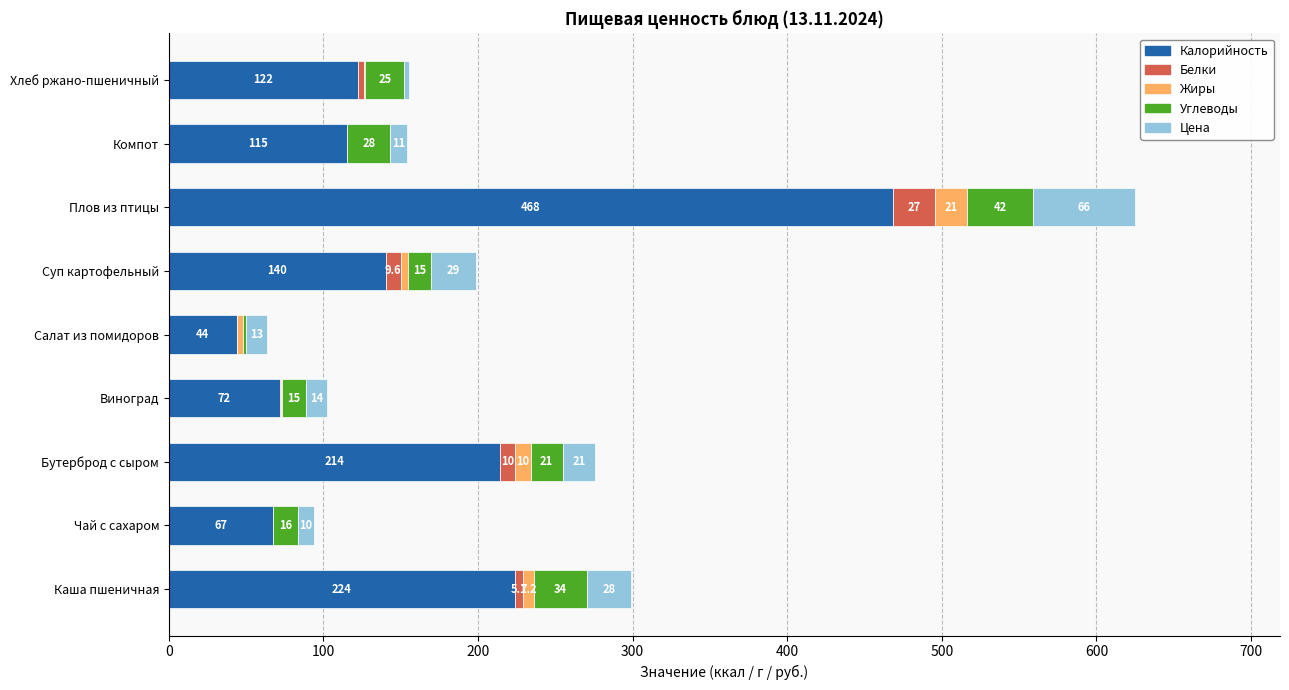

What are all the series names shown in the legend?

Калорийность, Белки, Жиры, Углеводы, Цена